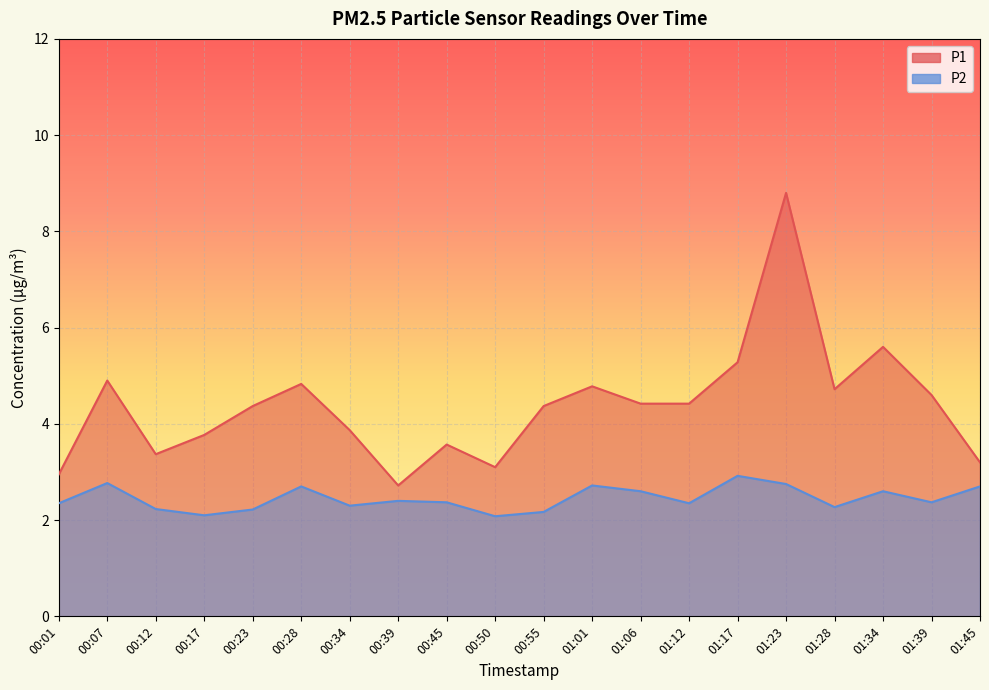

True or false: P1 and P2 cross at least once.

False